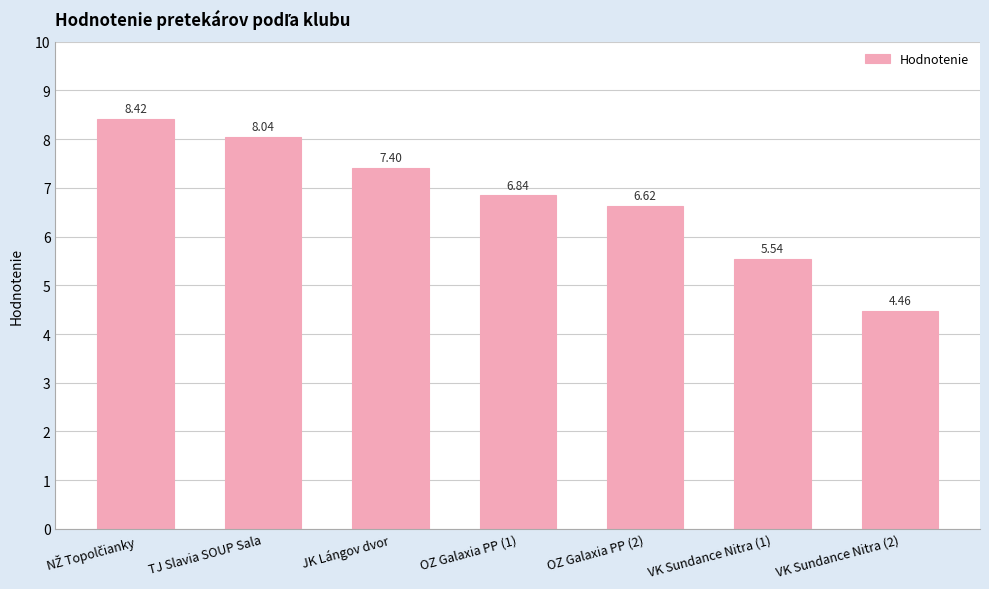

What is the ratio of the value at JK Lángov dvor to the value at OZ Galaxia PP (1)?

1.1